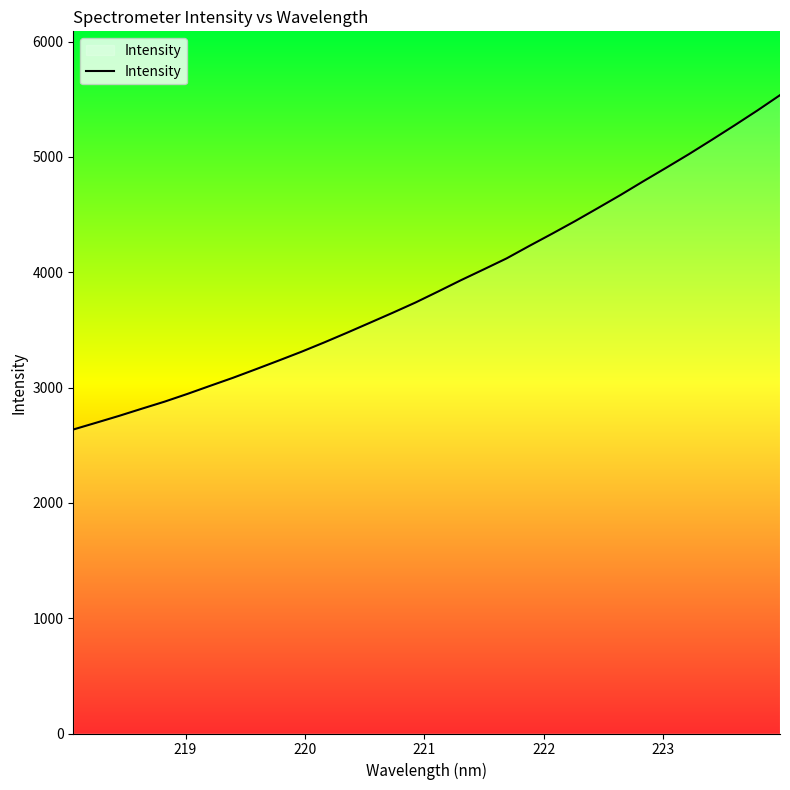

What is the maximum value shown in the chart?

5535.1